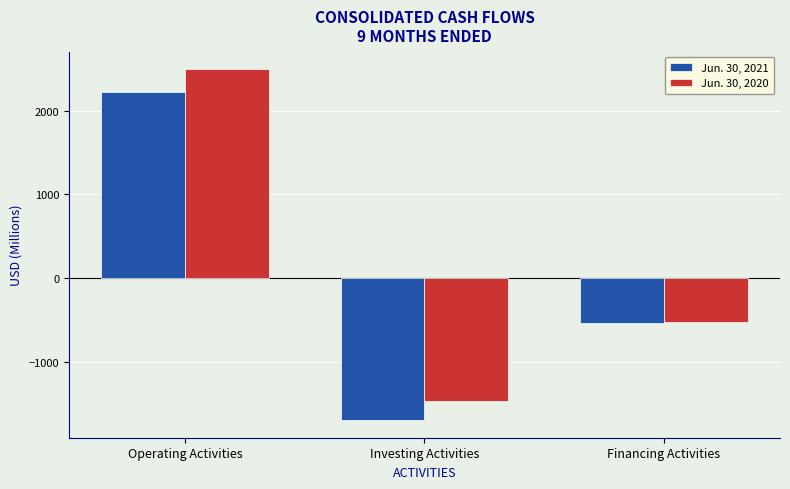

What position from the right is Investing Activities?

2